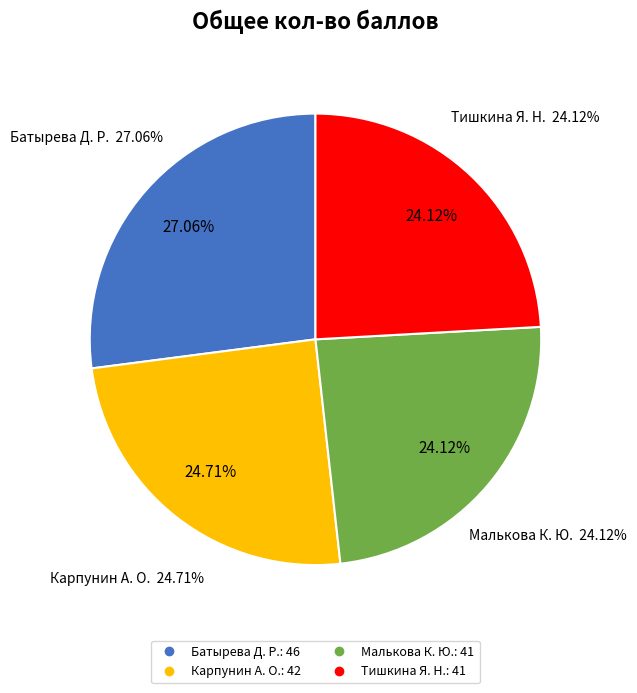

True or false: Карпунин А. О. accounts for 25% of the total.

True